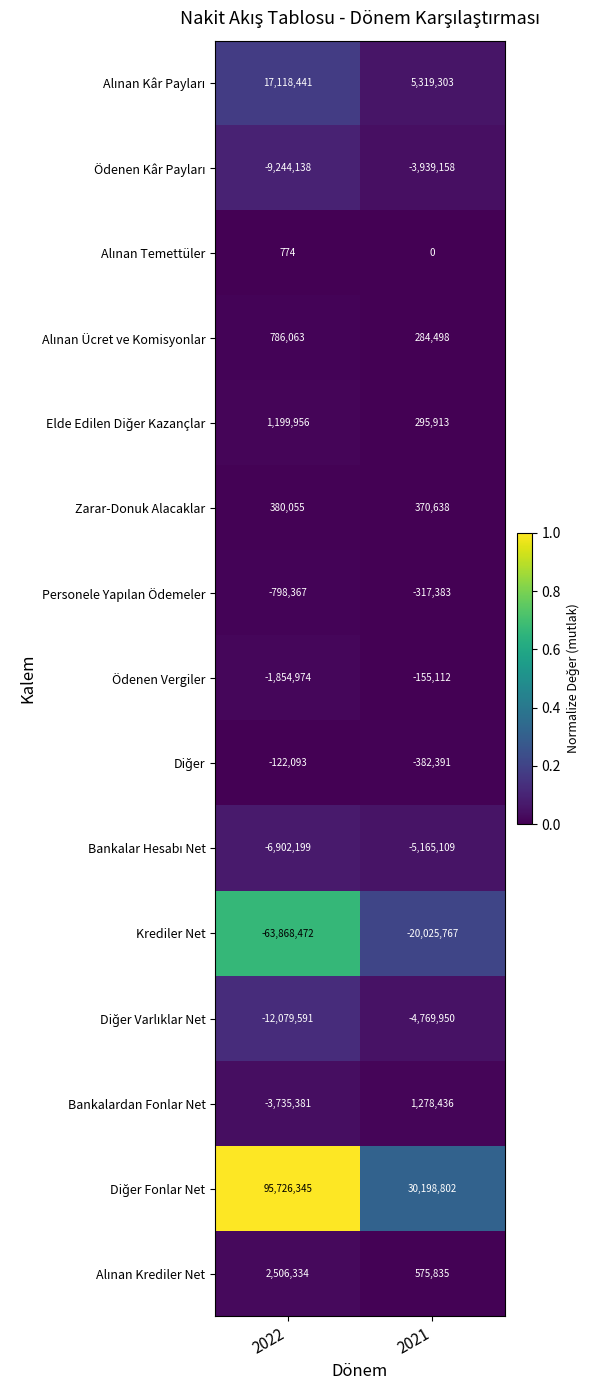

At which category does the chart reach its minimum across all series?

2022